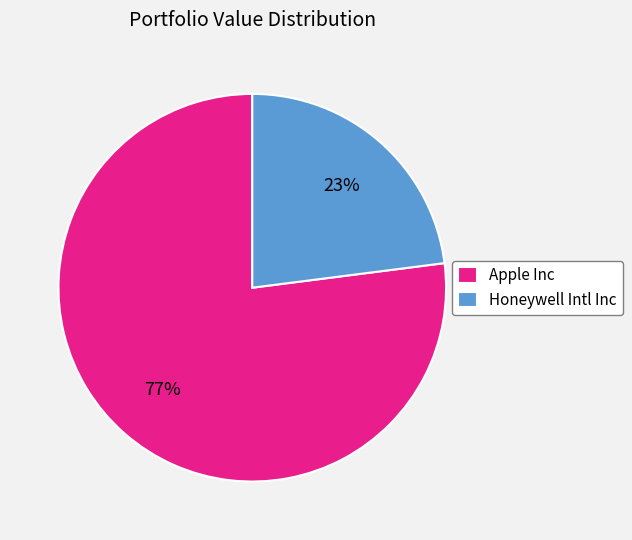

Which slice represents more than half of the pie?

Apple Inc